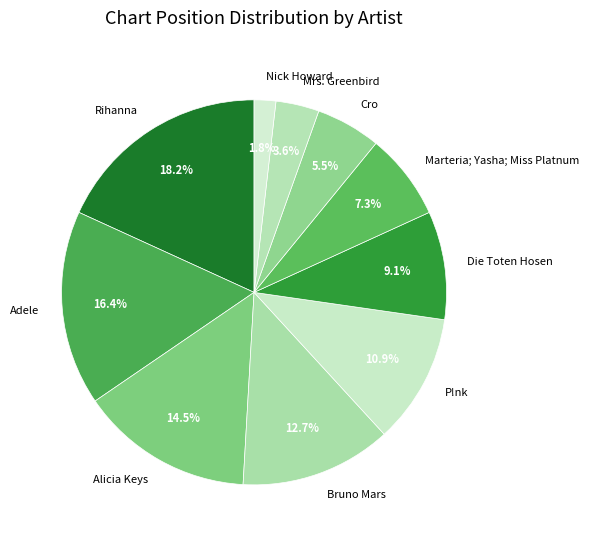

Is there any slice that represents more than half of the pie?

No